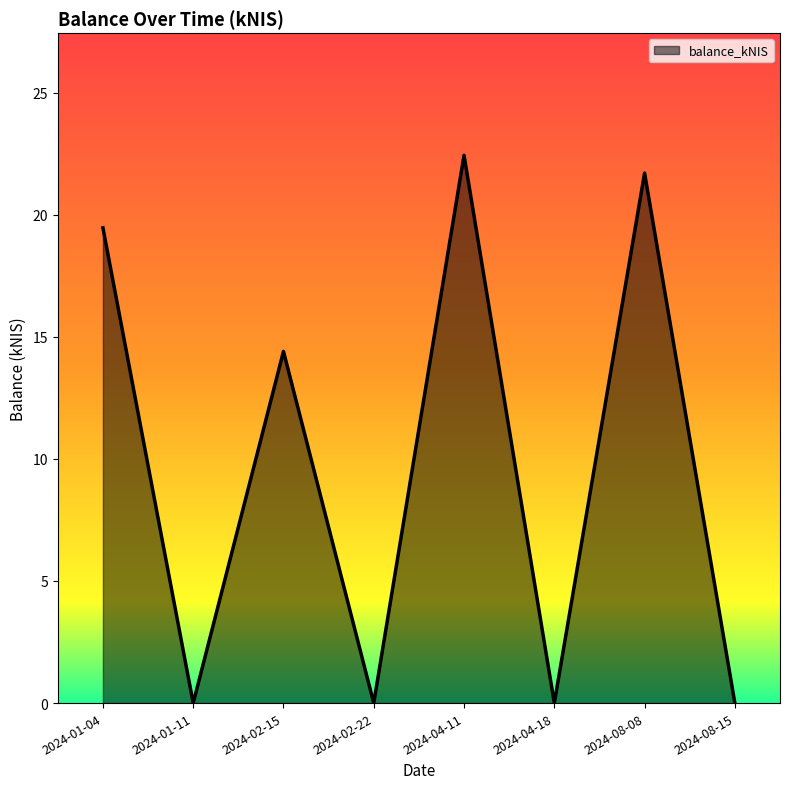

What position from the right is 2024-02-22?

5